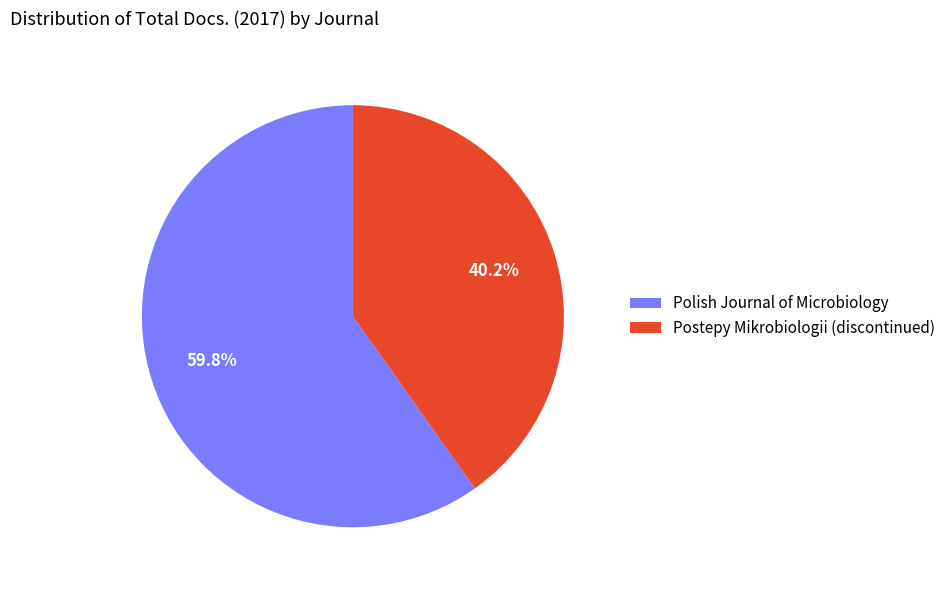

Is Postepy Mikrobiologii (discontinued) the majority of the pie?

No